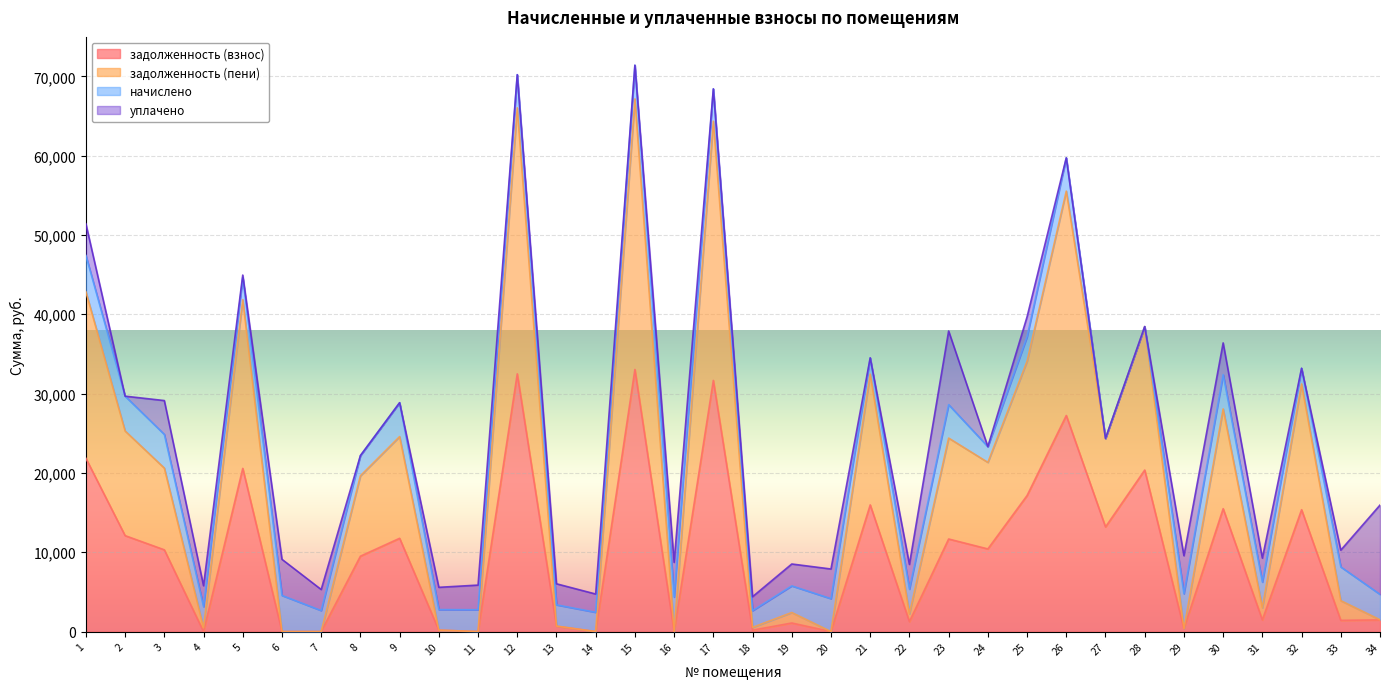

How many categories are shown in the chart?

34